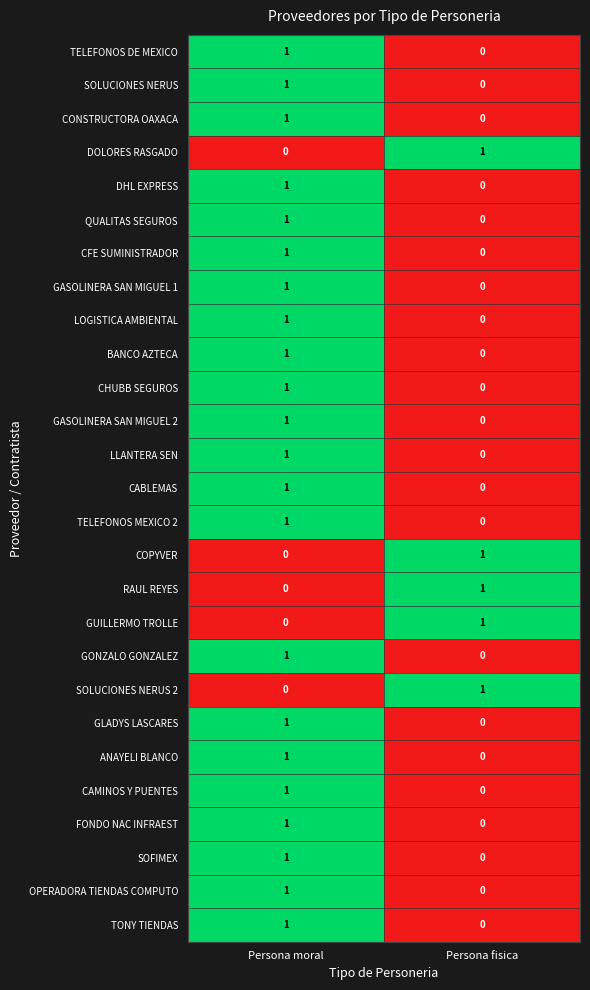

At which label does BANCO AZTECA reach its peak?

Persona moral